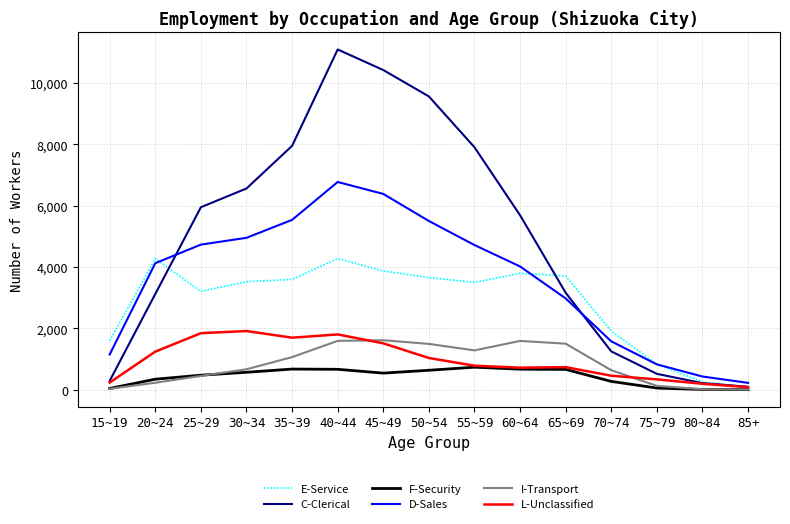

The value of E-Service at 15~19 is 1594. True or false?

True